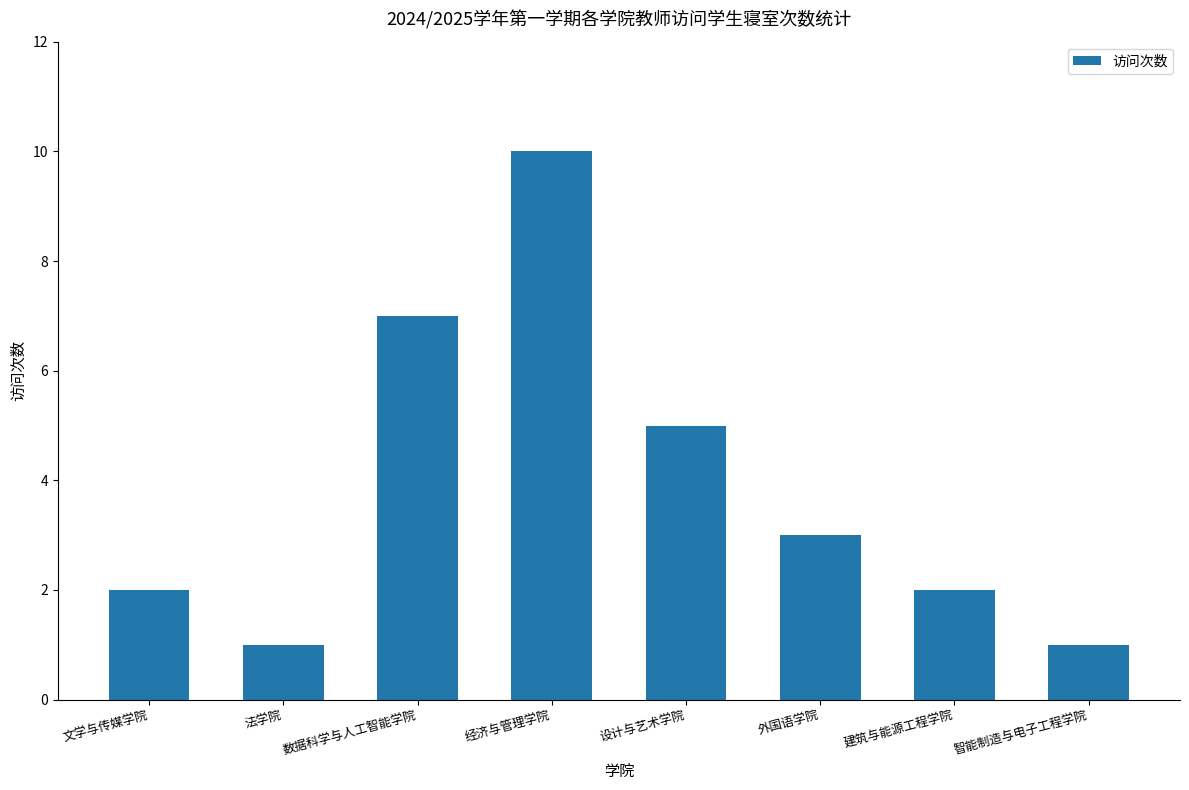

What is the difference between the maximum and second lowest values?

9